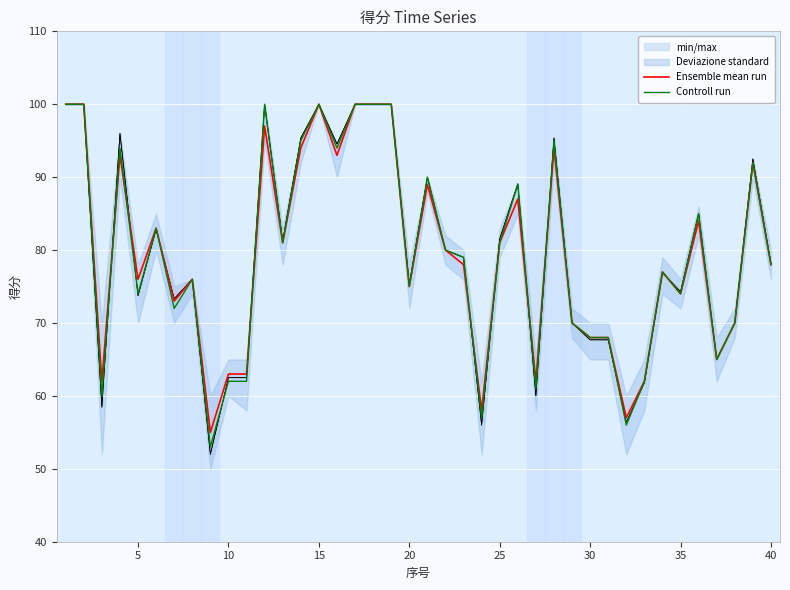

Is it true that Ensemble mean run equals 105 at 10?

False